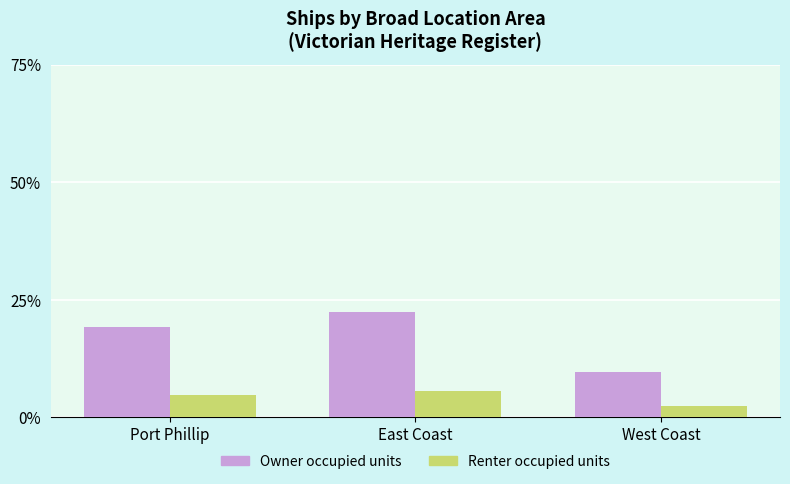

Does the chart contain stacked bars?

No